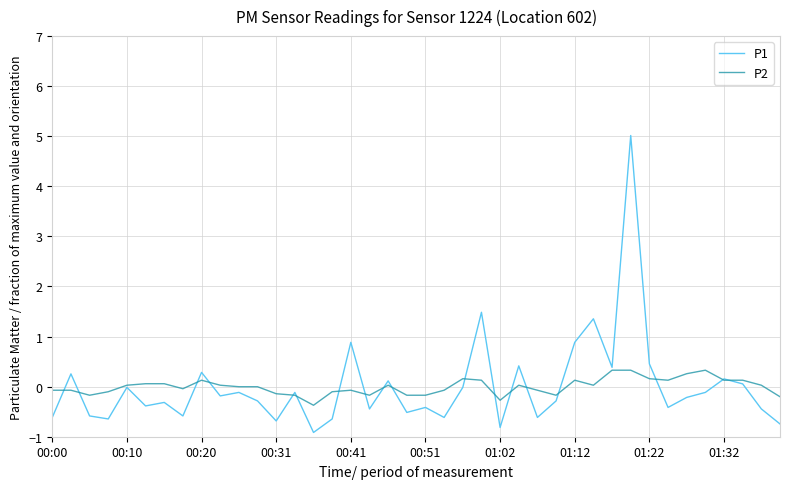

Rank the series by their maximum value, from highest to lowest.

P1, P2